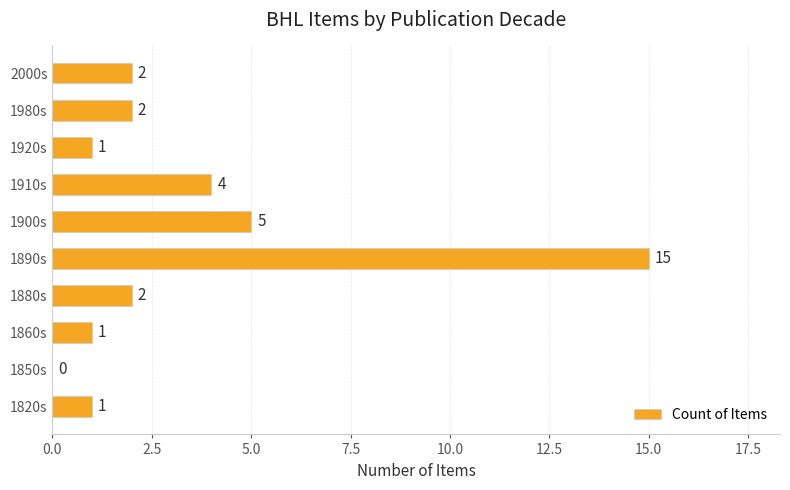

What is the sum of the values at 1910s and 1900s?

9